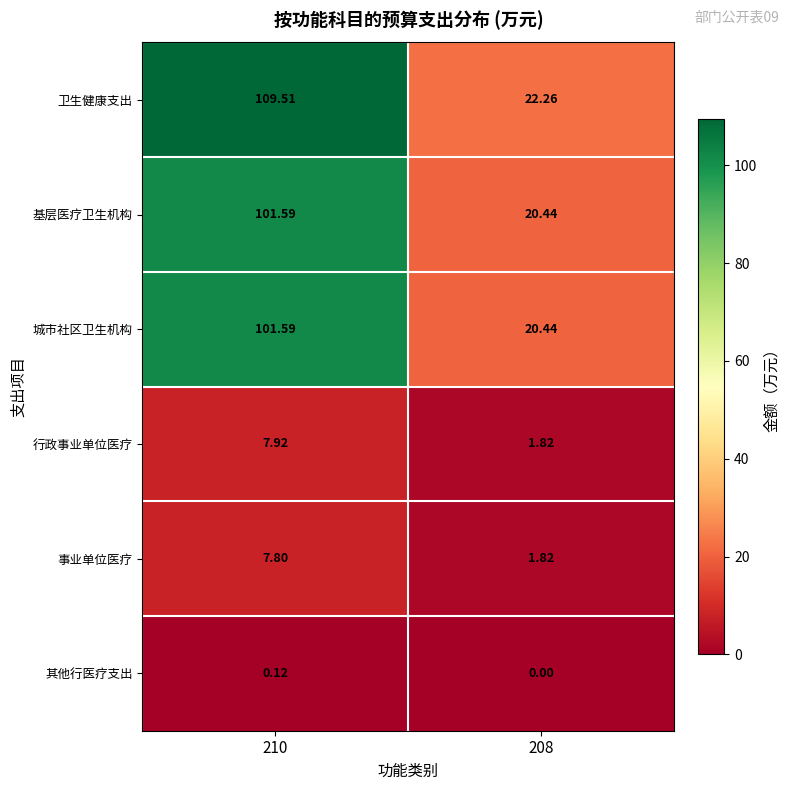

Which series has the largest total across all categories?

卫生健康支出